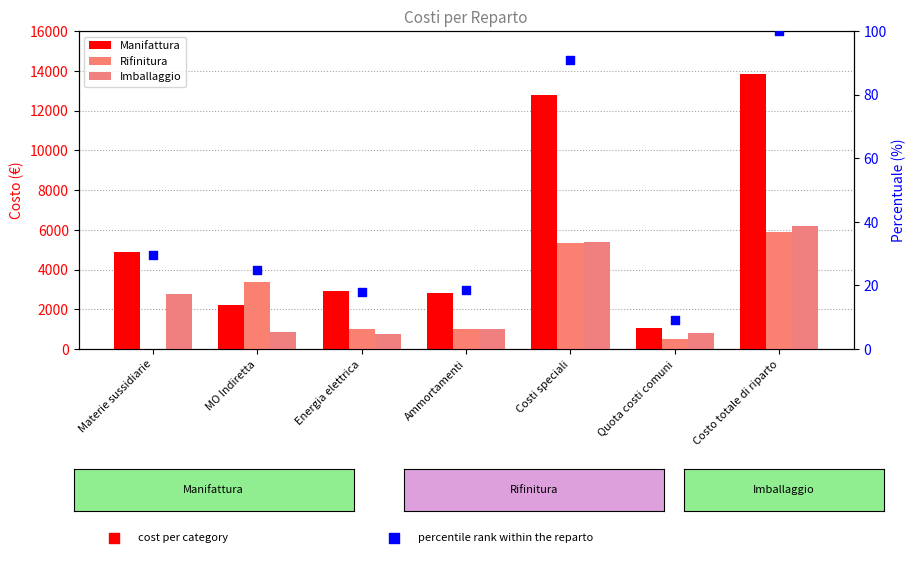

Which series contains the highest Y value?

Manifattura